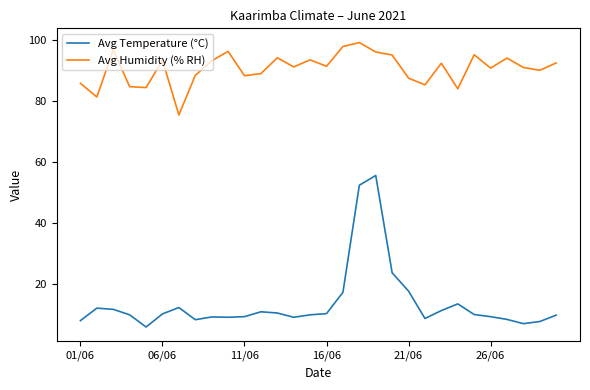

True or false: Avg Humidity (% RH) and Avg Temperature (°C) cross at least once.

False